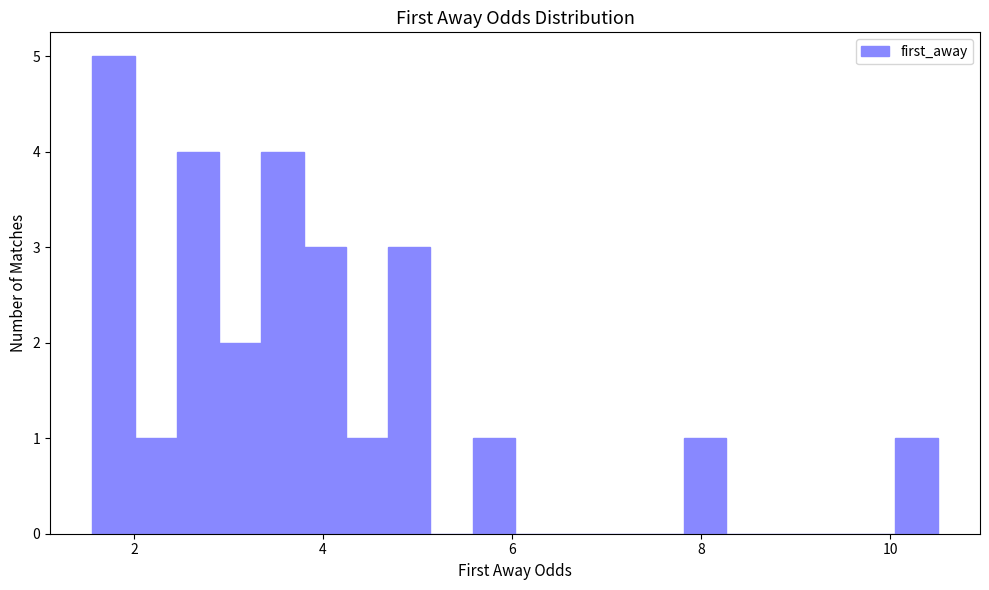

Read against the x-axis, roughly where is the centre of the tallest bar?

1.8